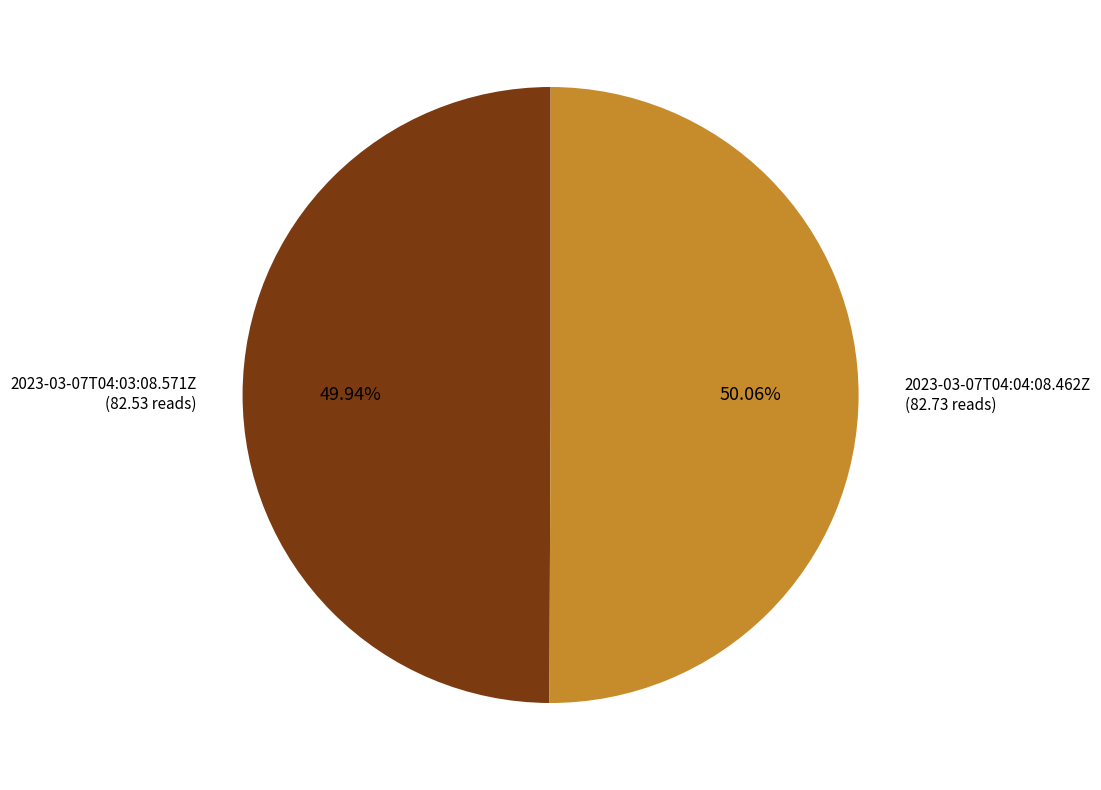

Approximately how many times larger is the value at 2023-03-07T04:03:08.571Z compared to 2023-03-07T04:04:08.462Z?

1.0